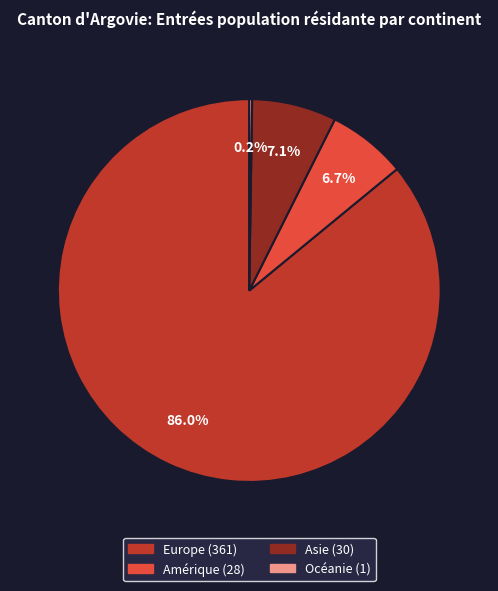

Is there a majority slice in this chart?

Yes